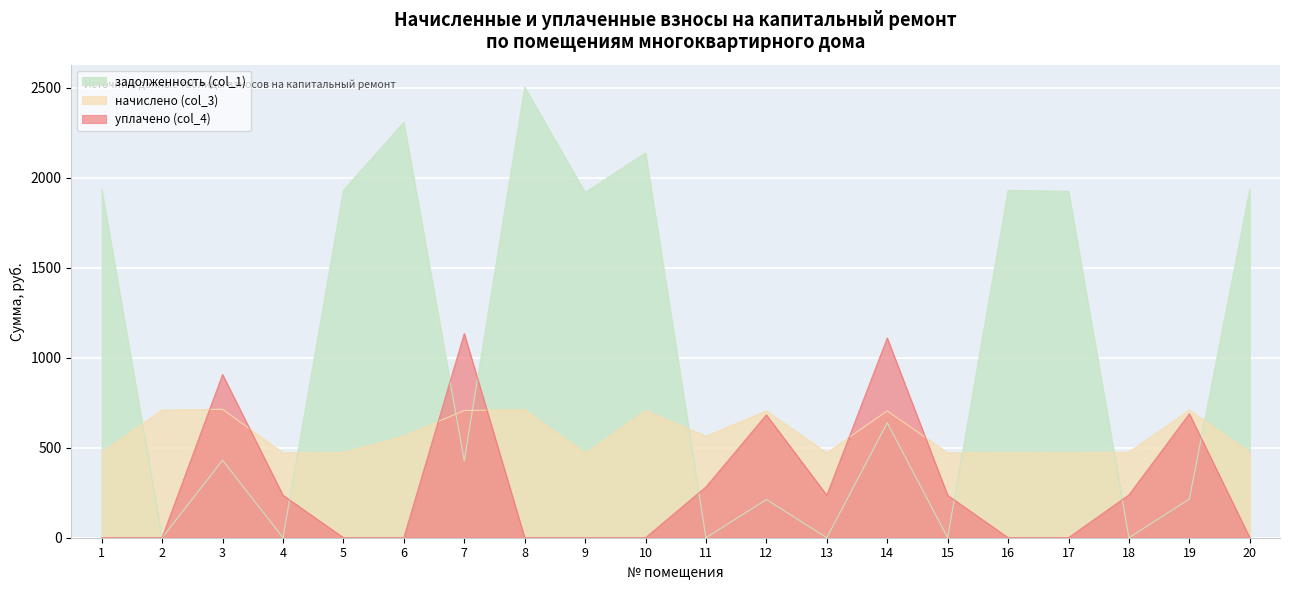

What is the value of the задолженность (col_1) point at the 7th from the left?

427.2